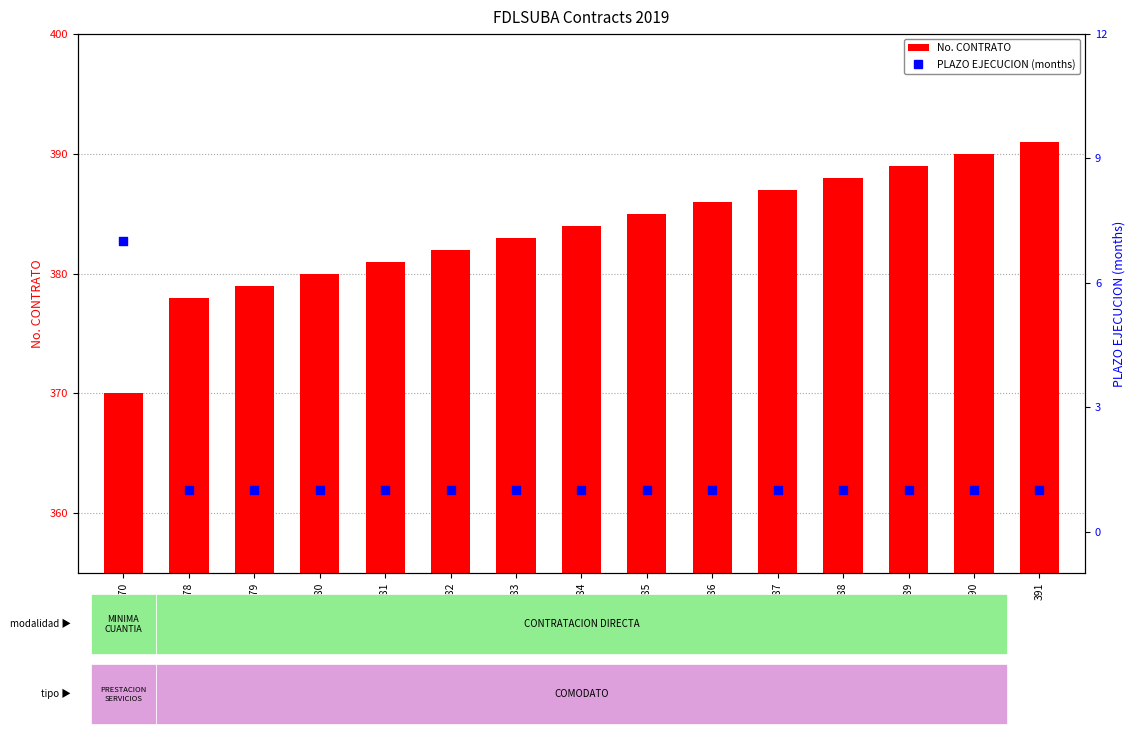

Which series has the widest spread of Y values?

No. CONTRATO